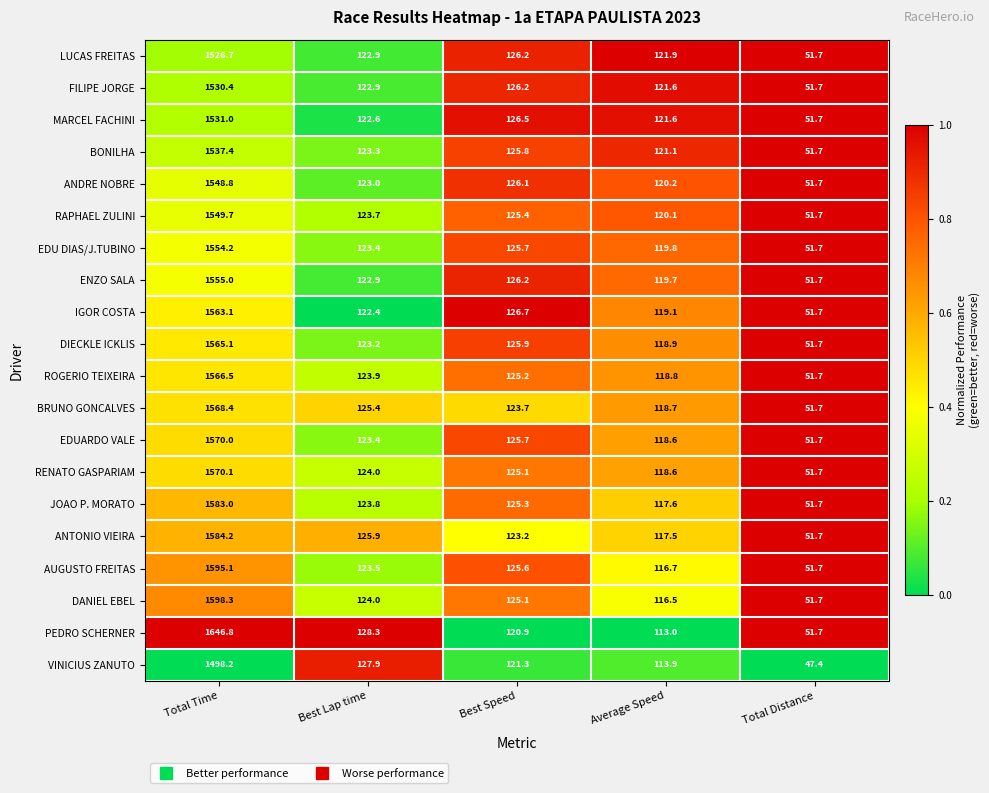

What is the sum of the ROGERIO TEIXEIRA values at Average Speed and Total Time?

1685.3